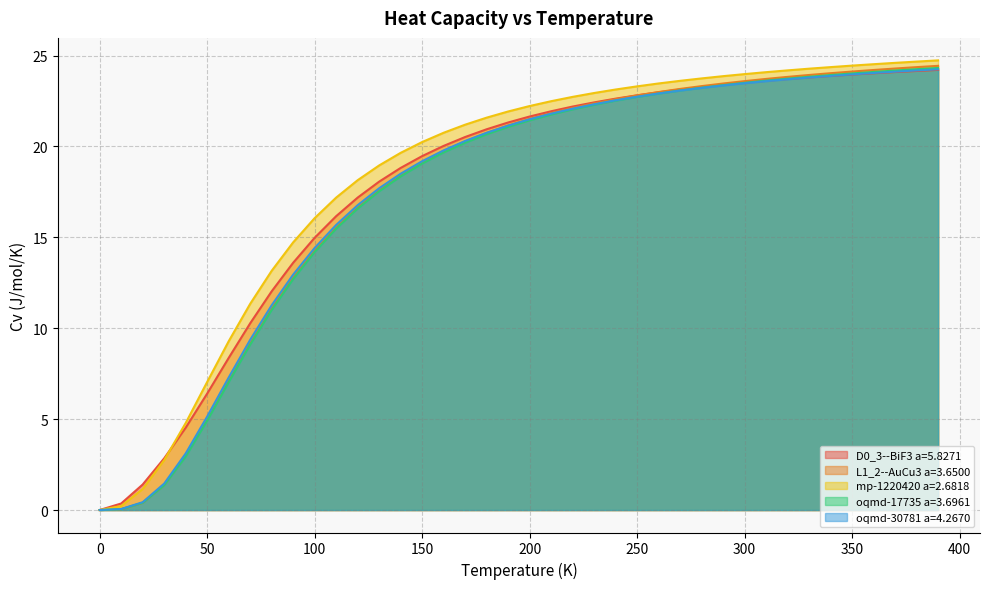

Reading right to left, list all the values displayed in this chart.

D0_3--BiF3 a=5.8271: 24.2	24.2	24.1	24.0	24.0	23.9	23.8	23.7	23.6	23.5	23.4	23.3	23.1	23.0	22.8	22.6	22.4	22.2	21.9	21.6	21.3	20.9	20.5	20.0	19.5	18.8	18.1	17.2	16.2	15.0	13.6	12.0	10.3	8.4	6.4	4.5	2.8	1.4	0.4	0.0
L1_2--AuCu3 a=3.6500: 24.4	24.4	24.3	24.2	24.1	24.0	23.9	23.8	23.7	23.6	23.5	23.3	23.2	23.0	22.8	22.6	22.4	22.1	21.8	21.5	21.2	20.7	20.3	19.8	19.1	18.4	17.6	16.7	15.6	14.3	12.8	11.1	9.2	7.1	5.0	3.0	1.4	0.4	0.0	0.0
mp-1220420 a=2.6818: 24.7	24.7	24.6	24.5	24.4	24.4	24.3	24.2	24.1	24.0	23.9	23.7	23.6	23.5	23.3	23.1	22.9	22.7	22.5	22.2	21.9	21.6	21.2	20.8	20.2	19.7	19.0	18.1	17.2	16.1	14.7	13.2	11.3	9.3	7.0	4.8	2.7	1.2	0.2	0.0
oqmd-17735 a=3.6961: 24.3	24.3	24.2	24.1	24.0	23.9	23.8	23.7	23.6	23.5	23.4	23.2	23.1	22.9	22.7	22.5	22.3	22.0	21.8	21.4	21.1	20.7	20.2	19.7	19.1	18.4	17.5	16.6	15.5	14.2	12.7	11.0	9.1	7.0	4.9	2.9	1.4	0.4	0.0	0.0
oqmd-30781 a=4.2670: 24.2	24.2	24.1	24.0	24.0	23.9	23.8	23.7	23.6	23.5	23.4	23.2	23.1	22.9	22.7	22.5	22.3	22.1	21.8	21.5	21.2	20.8	20.3	19.8	19.2	18.5	17.7	16.8	15.7	14.4	13.0	11.3	9.4	7.3	5.1	3.1	1.5	0.4	0.1	0.0